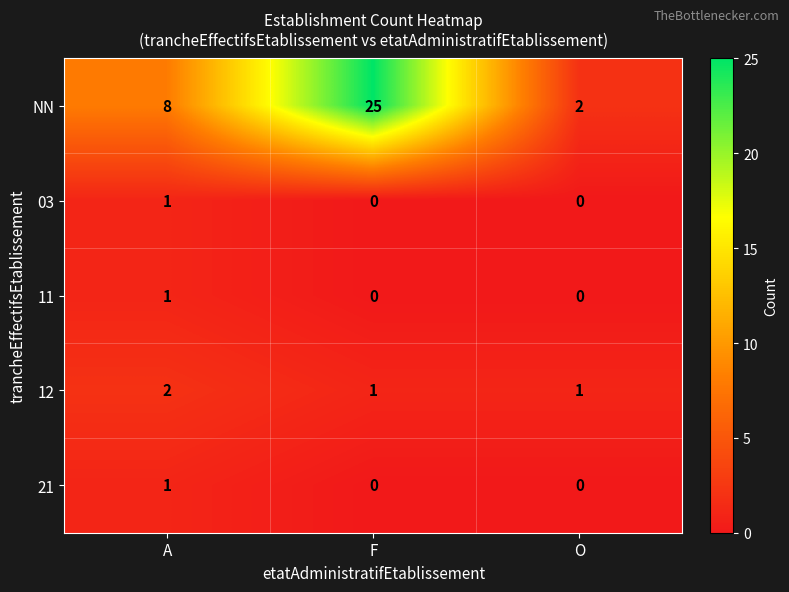

At which category is the sum across all series the highest?

F